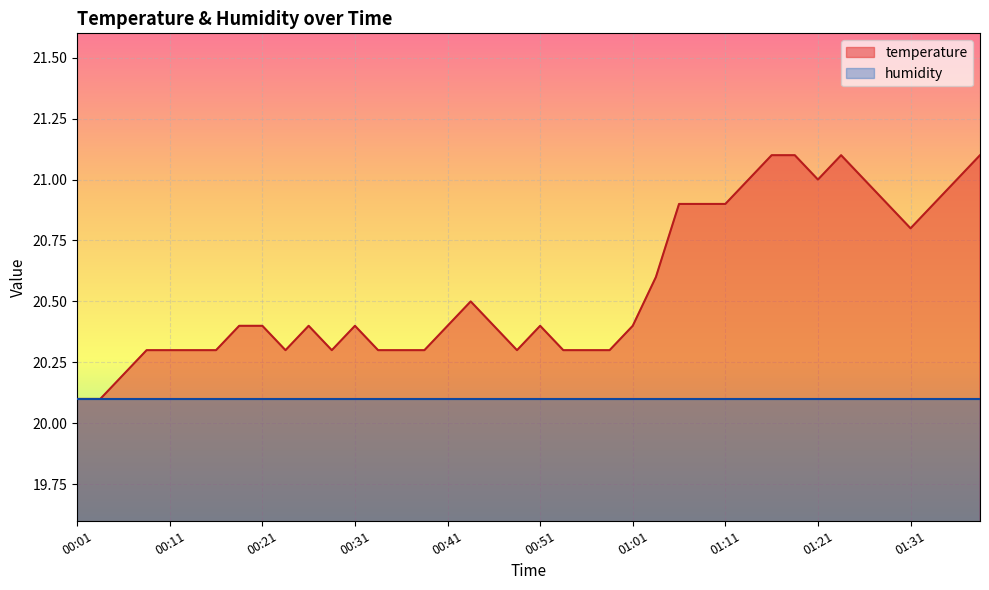

What is the sum of all values?

822.3